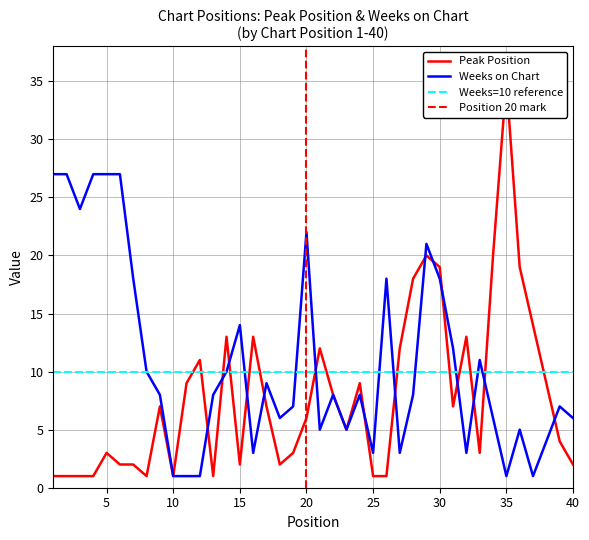

Does the chart have visible grid lines?

Yes